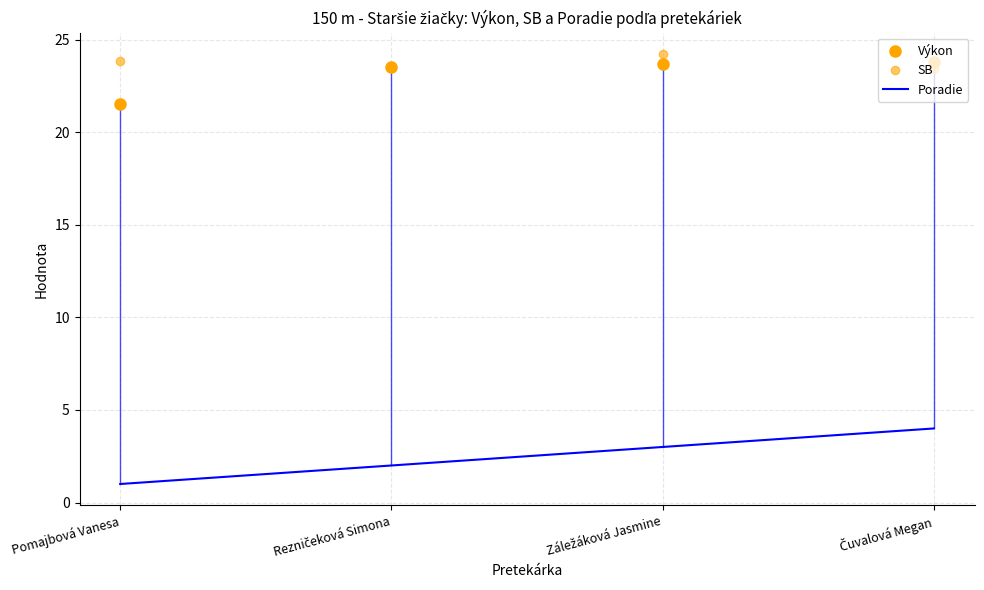

What is the minimum value for Poradie?

1.0